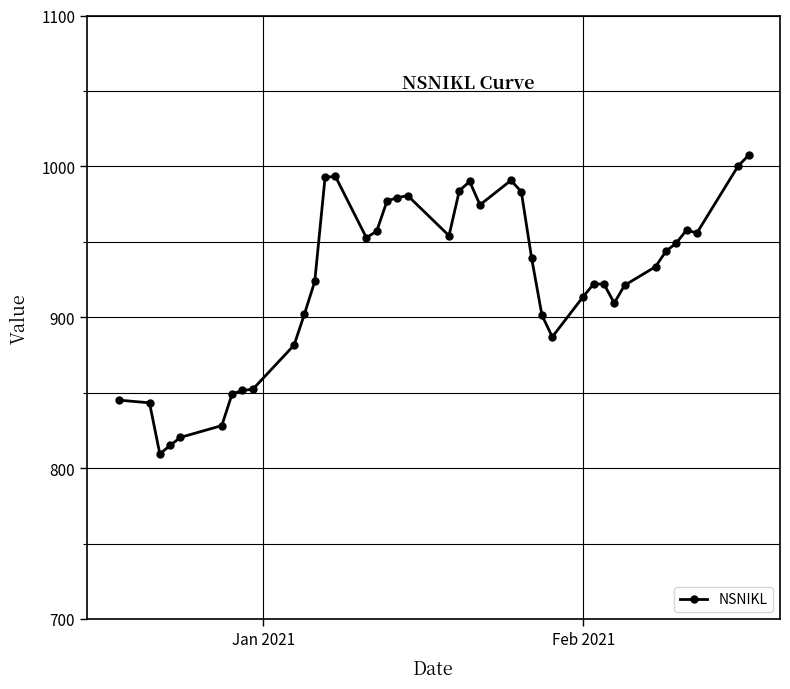

What is the difference between the second highest and minimum values?

190.9